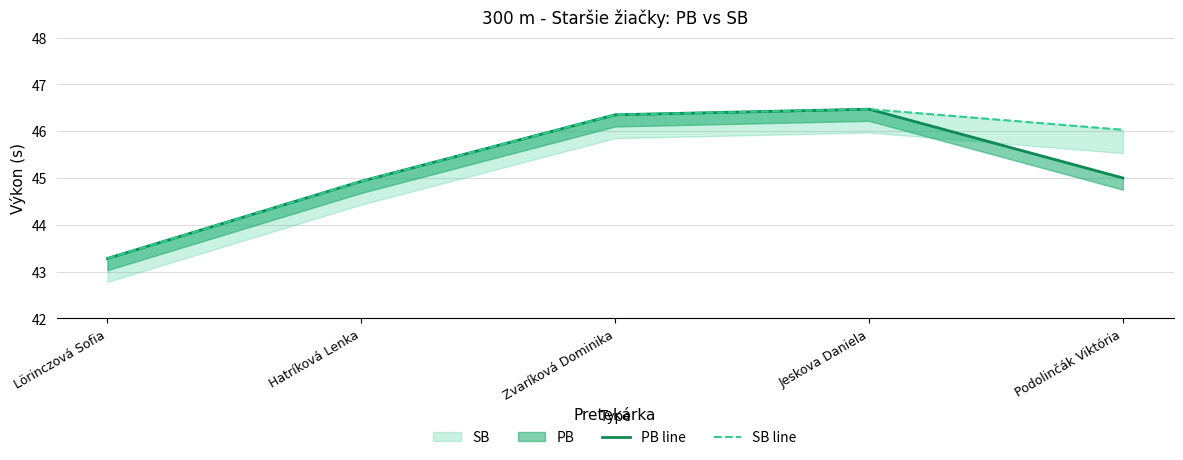

At which category does the chart reach its minimum across all series?

Lörinczová Sofia